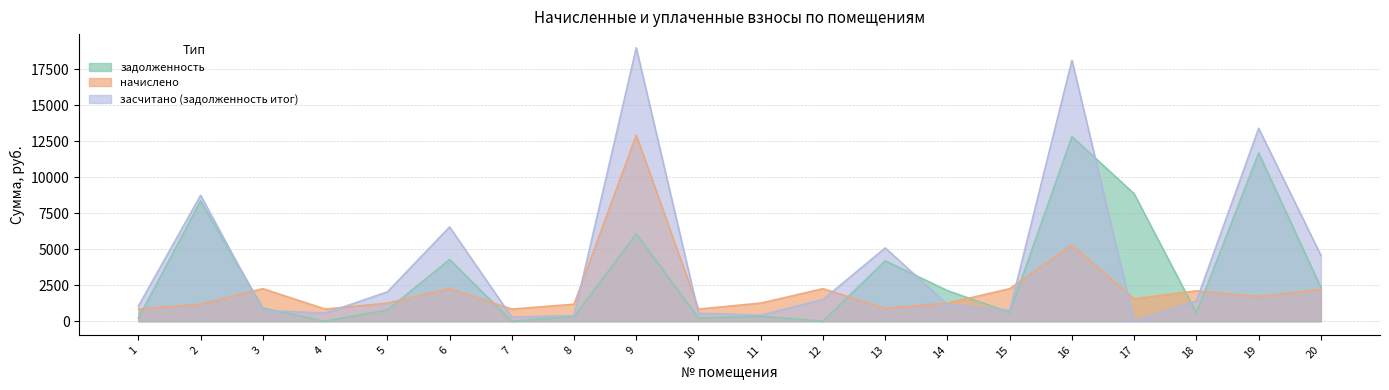

True or false: задолженность and засчитано (задолженность итог) intersect in this chart.

True